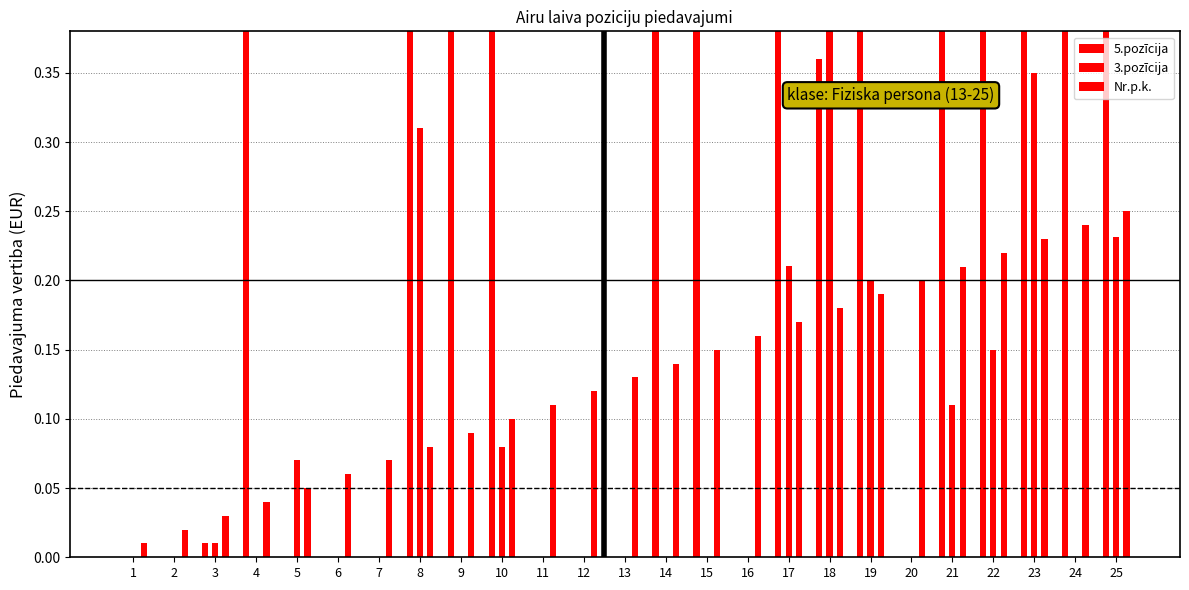

True or false: Nr.p.k. has a value of 0.4 at 21.

False